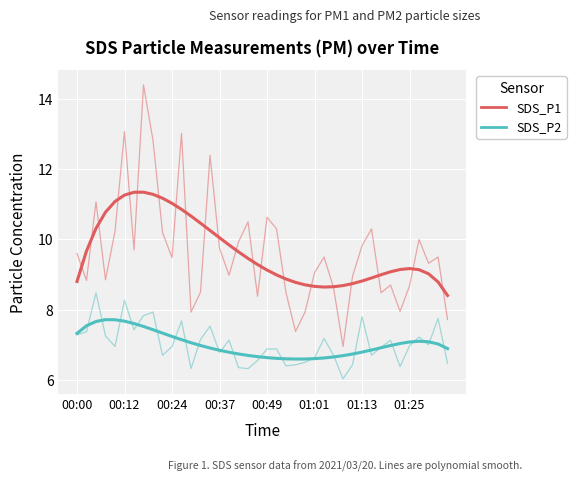

How many lines are shown in the chart?

2